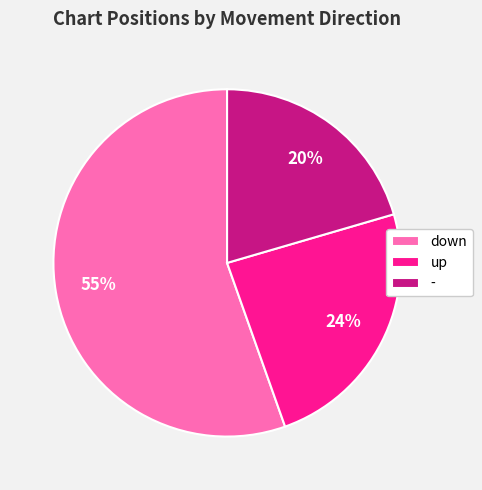

The - slice represents 8% of the pie. True or false?

False